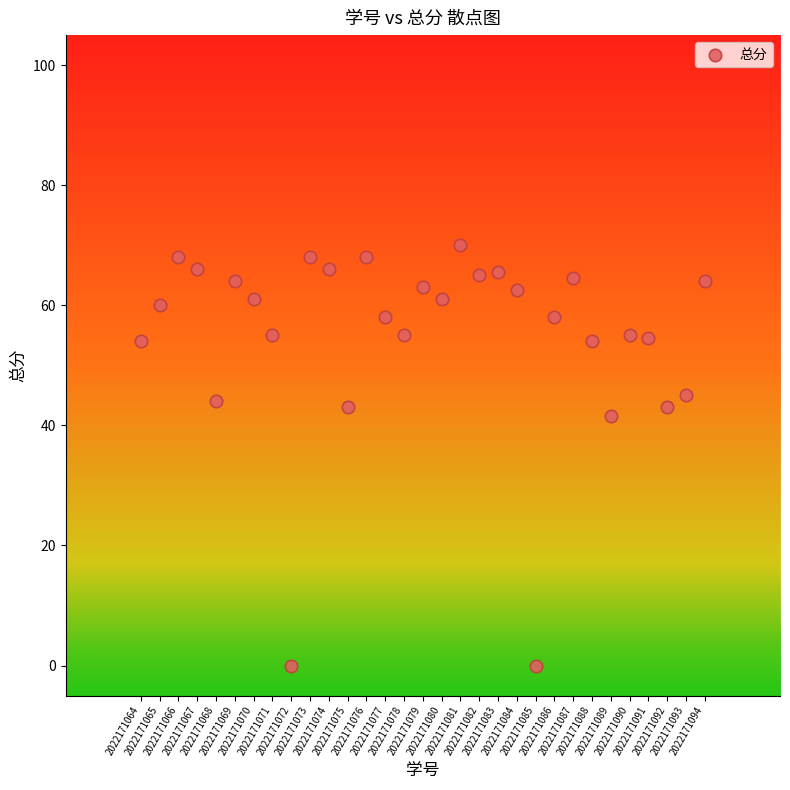

What Y value in the scatter plot is closest to 35?

41.5